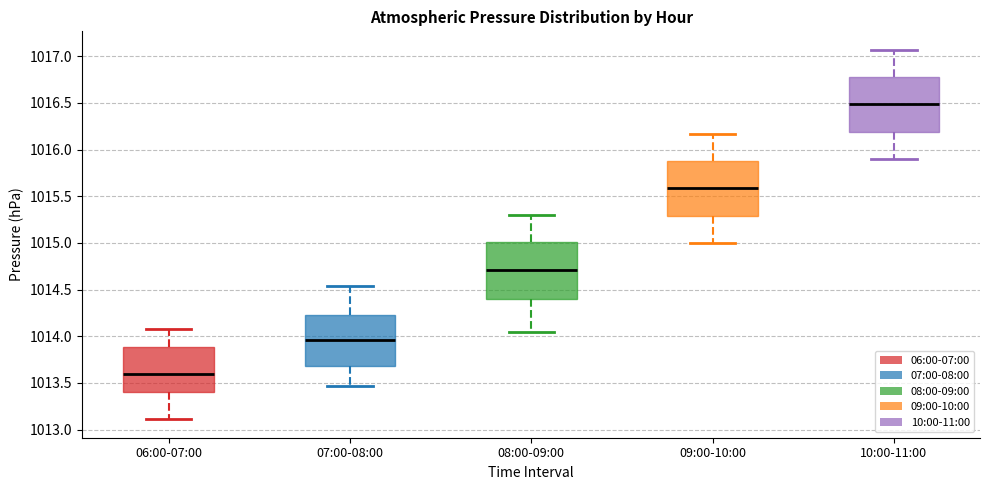

Which box has the highest median line?

10:00-11:00